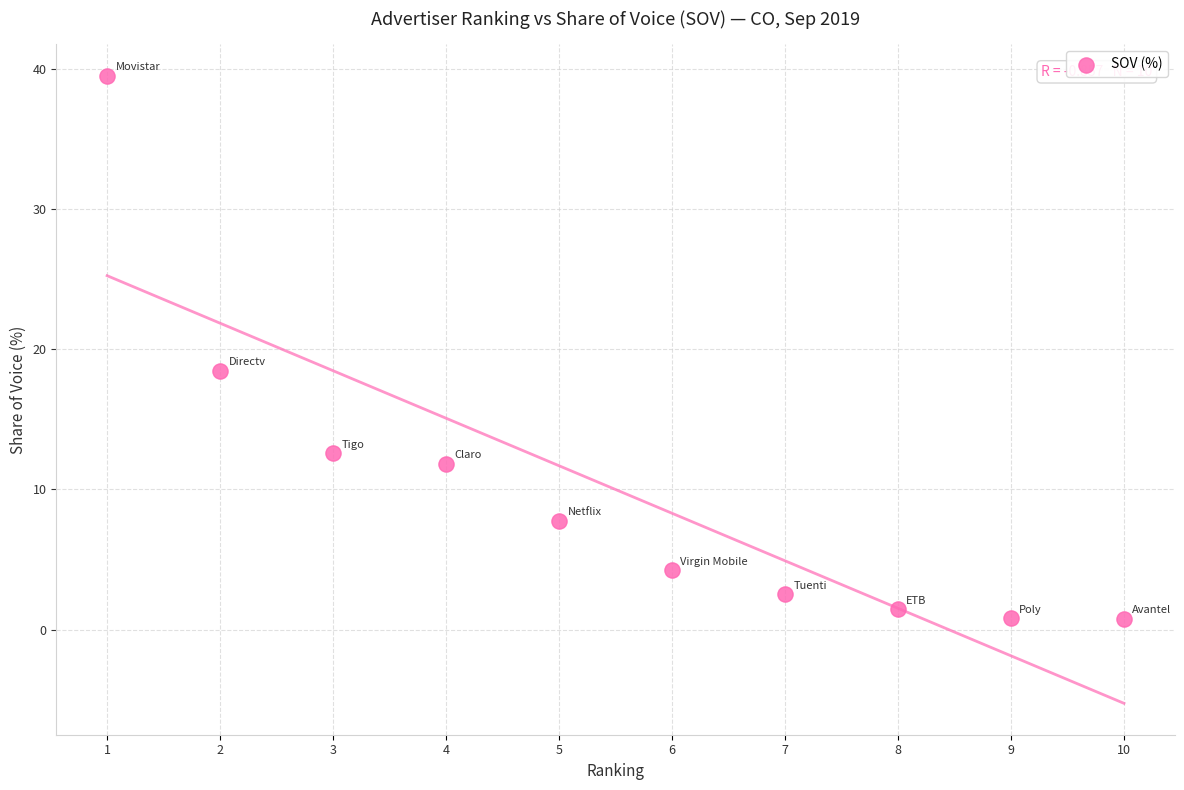

What Y value in the scatter plot is closest to 20?

18.5